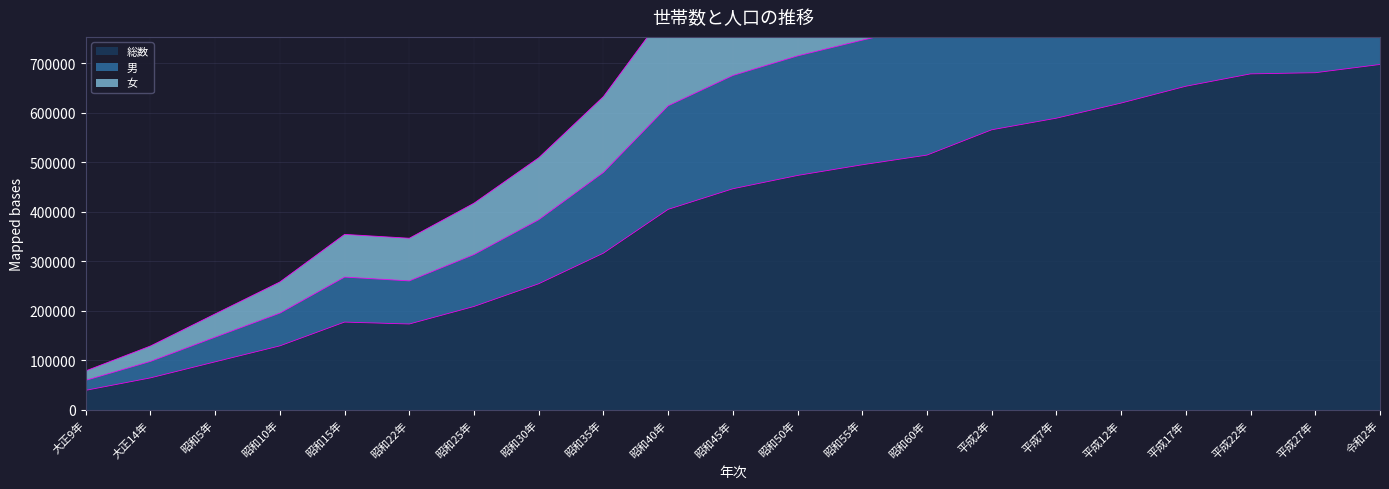

The value of 総数 at 昭和45年 is 728361. True or false?

False